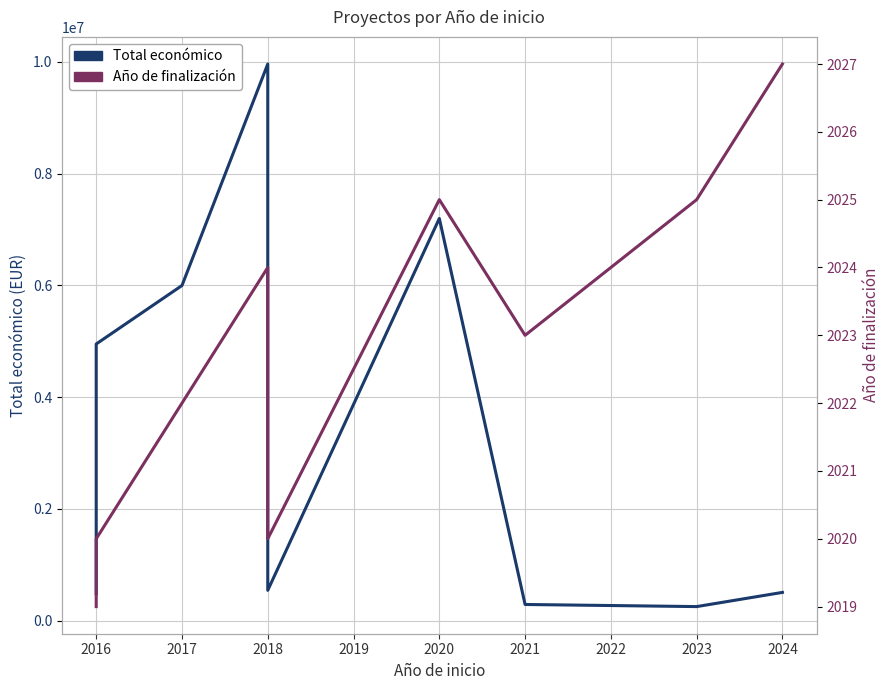

True or false: Año de finalización and Total económico cross at least once.

False